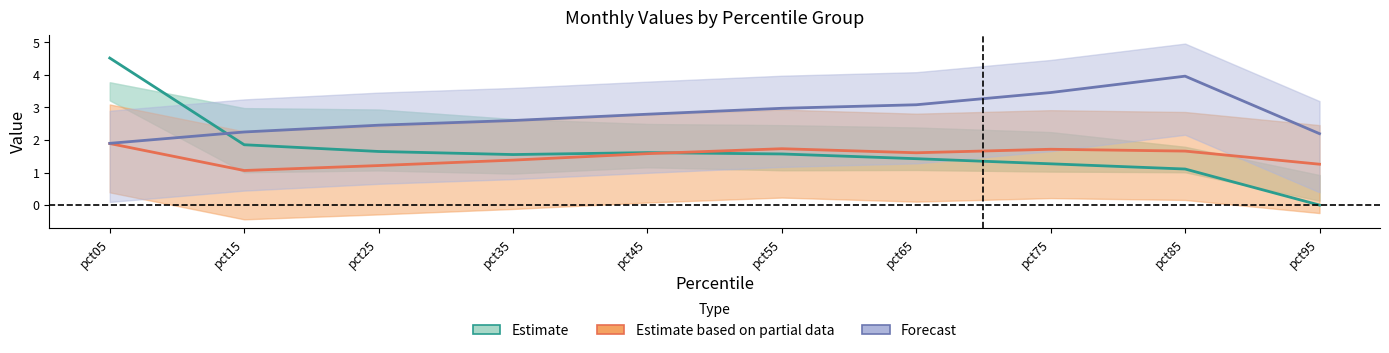

At how many categories does at least one series exceed 1?

10